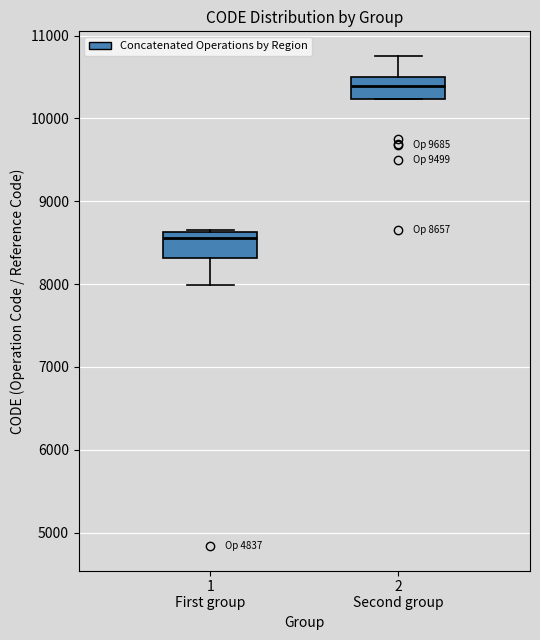

Which box has the lowest median line?

1 First group